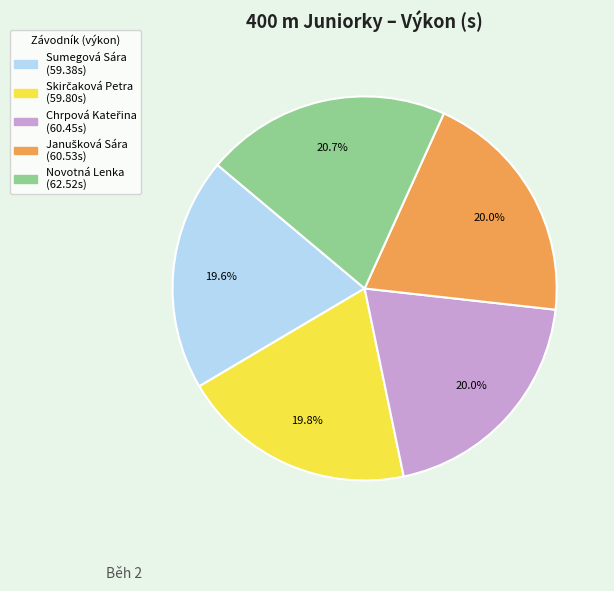

How many slices are in this pie chart?

5